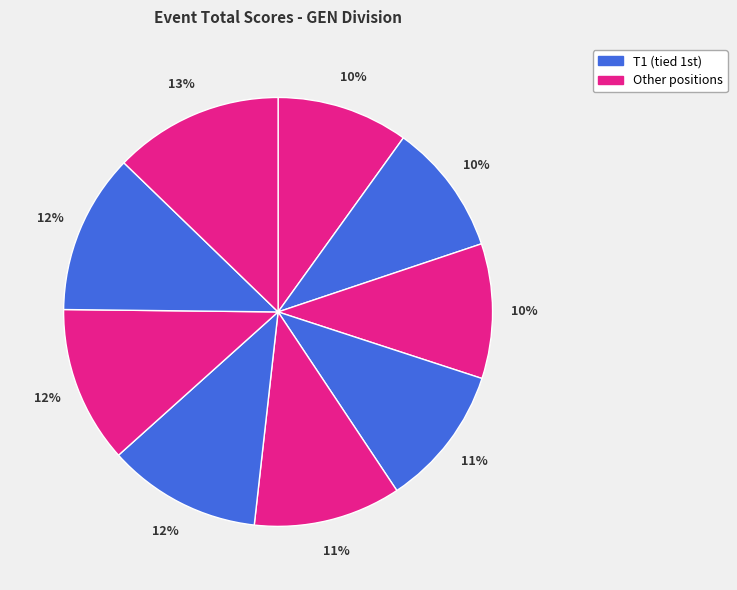

How many segments does this pie chart have?

9